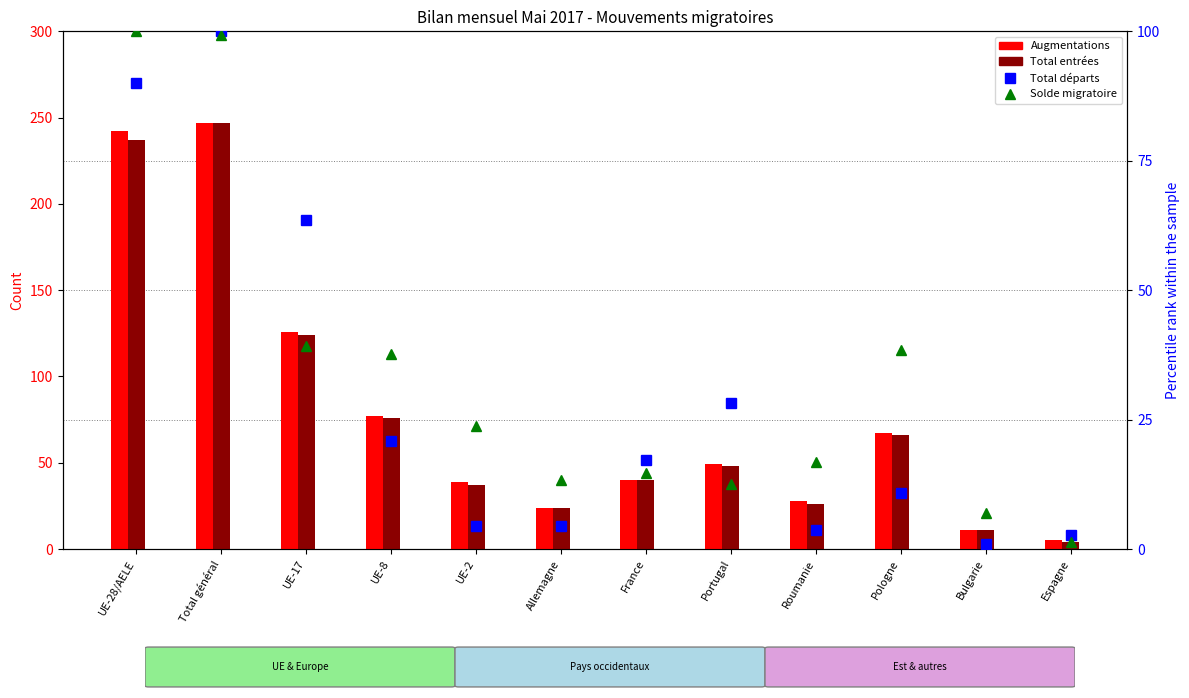

Reading left to right, list all the values displayed in this chart.

Augmentations: 242.0	247.0	126.0	77.0	39.0	24.0	40.0	49.0	28.0	67.0	11.0	5.0
Total entrées: 237.0	247.0	124.0	76.0	37.0	24.0	40.0	48.0	26.0	66.0	11.0	4.0
Total départs: 90.0	100.0	63.6	20.9	4.5	4.5	17.3	28.2	3.6	10.9	0.9	2.7
Solde migratoire: 100.0	99.3	39.2	37.8	23.8	13.3	14.7	12.6	16.8	38.5	7.0	1.4